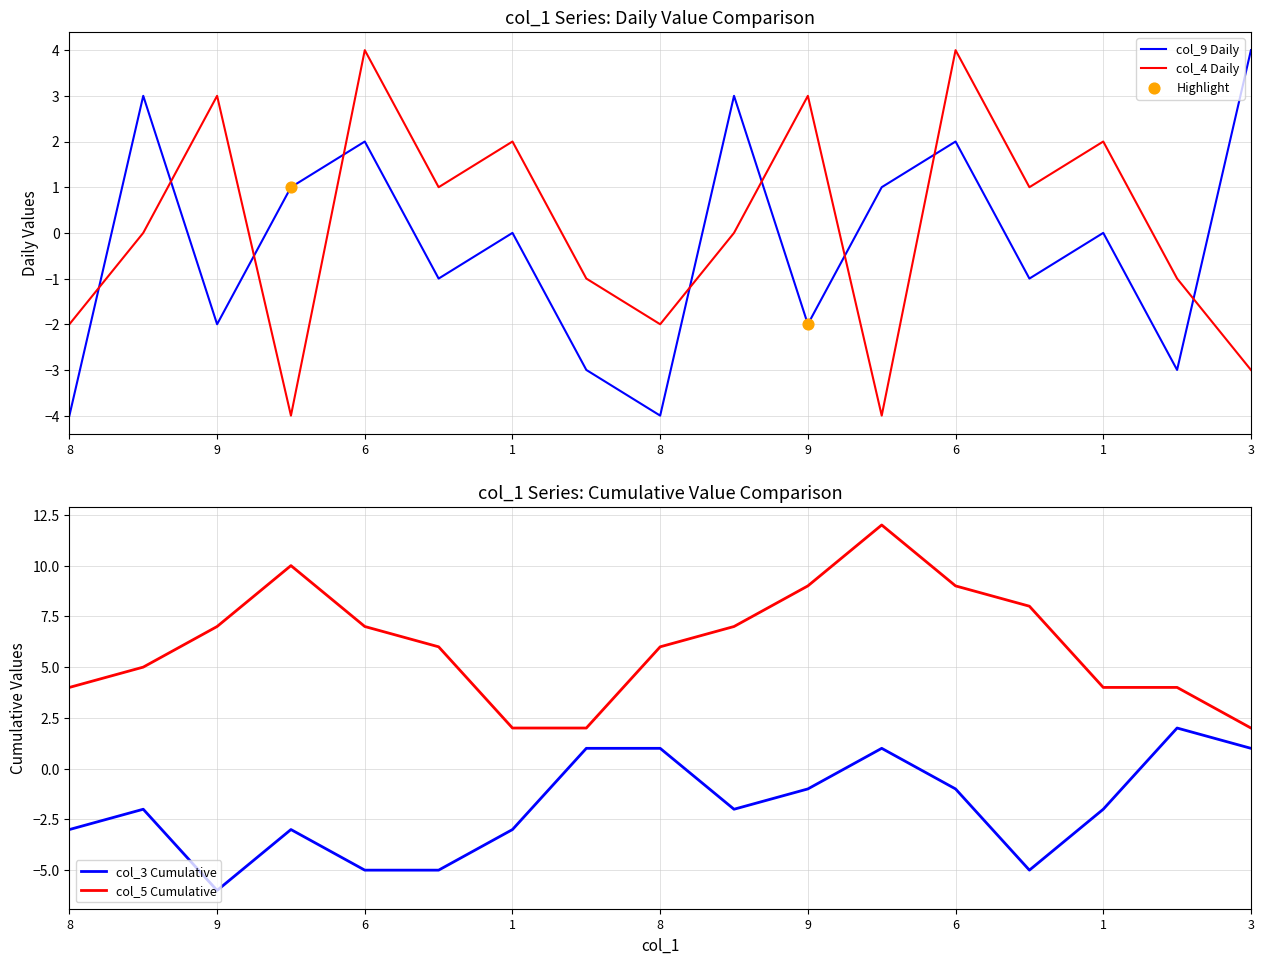

Which series reaches the maximum Y coordinate?

col_5 Cumulative